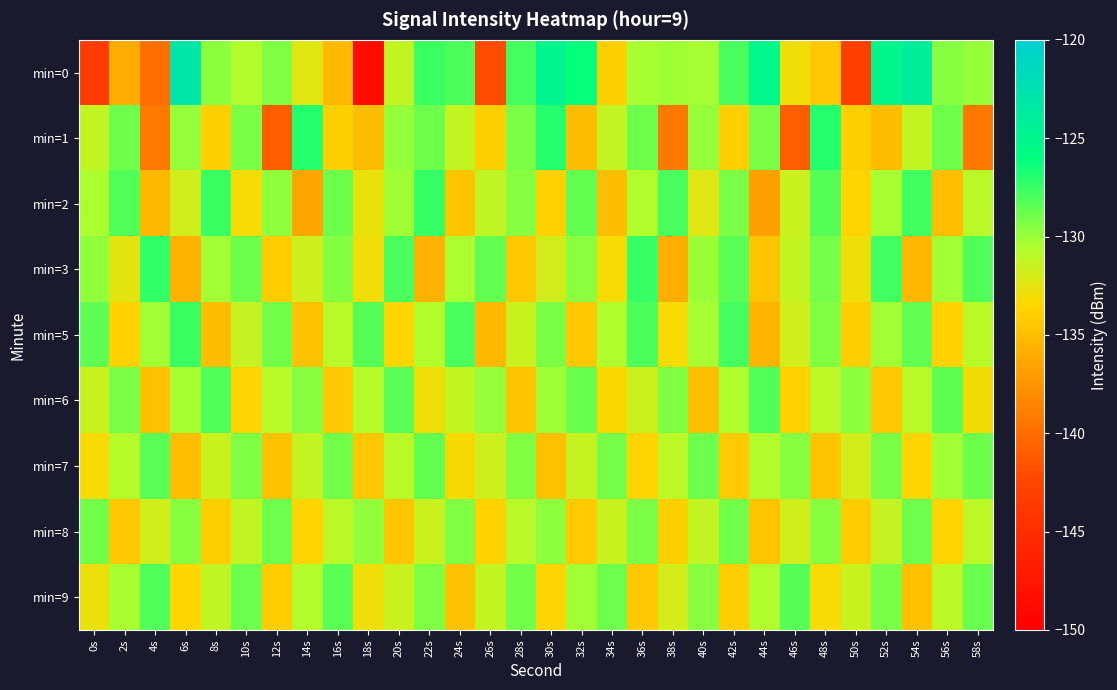

Which series changed the most between 2s and 20s?

min=0